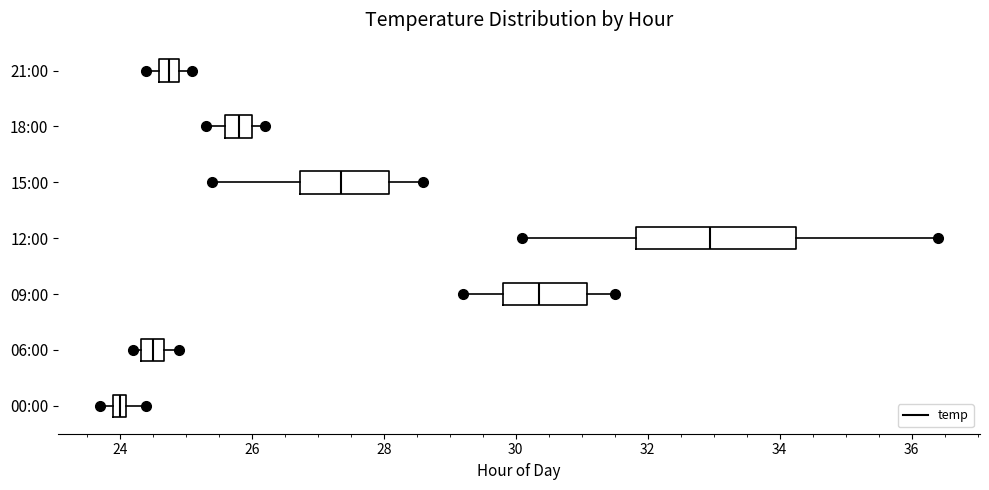

Which box is the widest, from its left edge to its right edge?

12:00